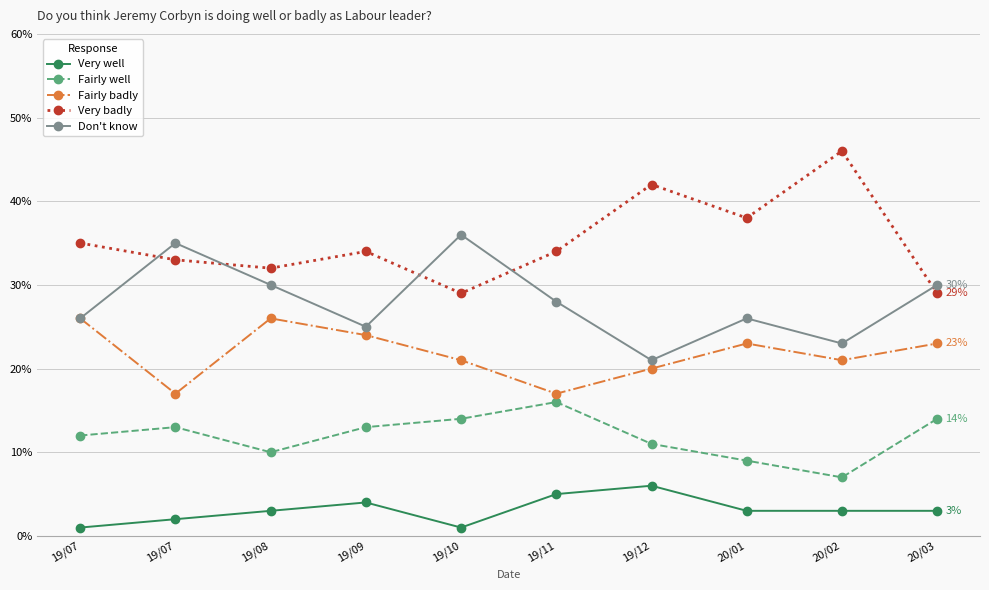

What is the value of the Fairly badly point at the 6th from the left?

0.2